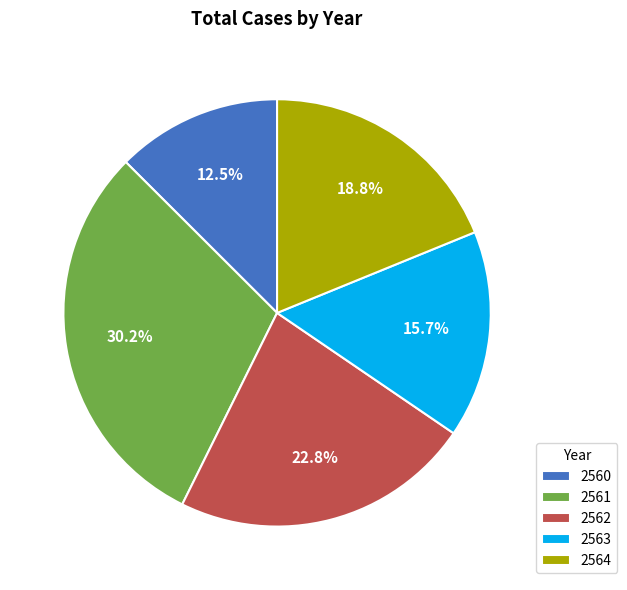

Approximately how many times larger is the value at 2561 compared to 2560?

2.4